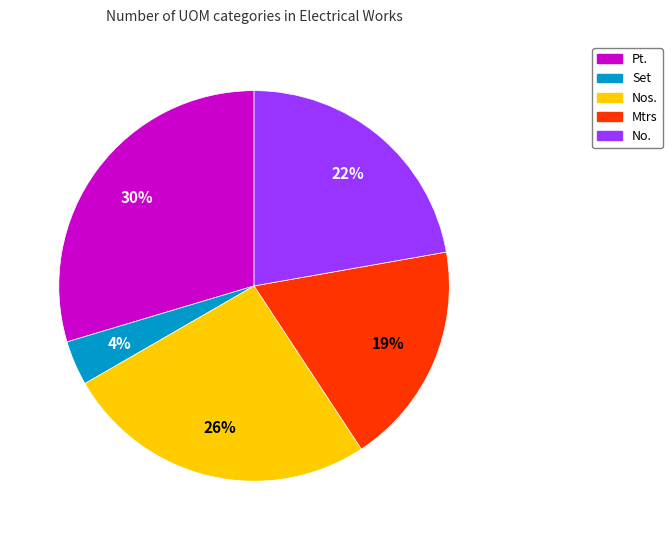

To the nearest percent, what is the difference between the Pt. and Nos. slice percentages?

4%